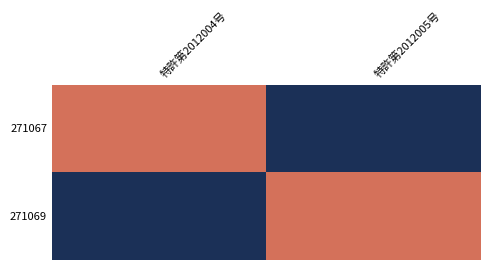

At how many categories does at least one series exceed 794?

2